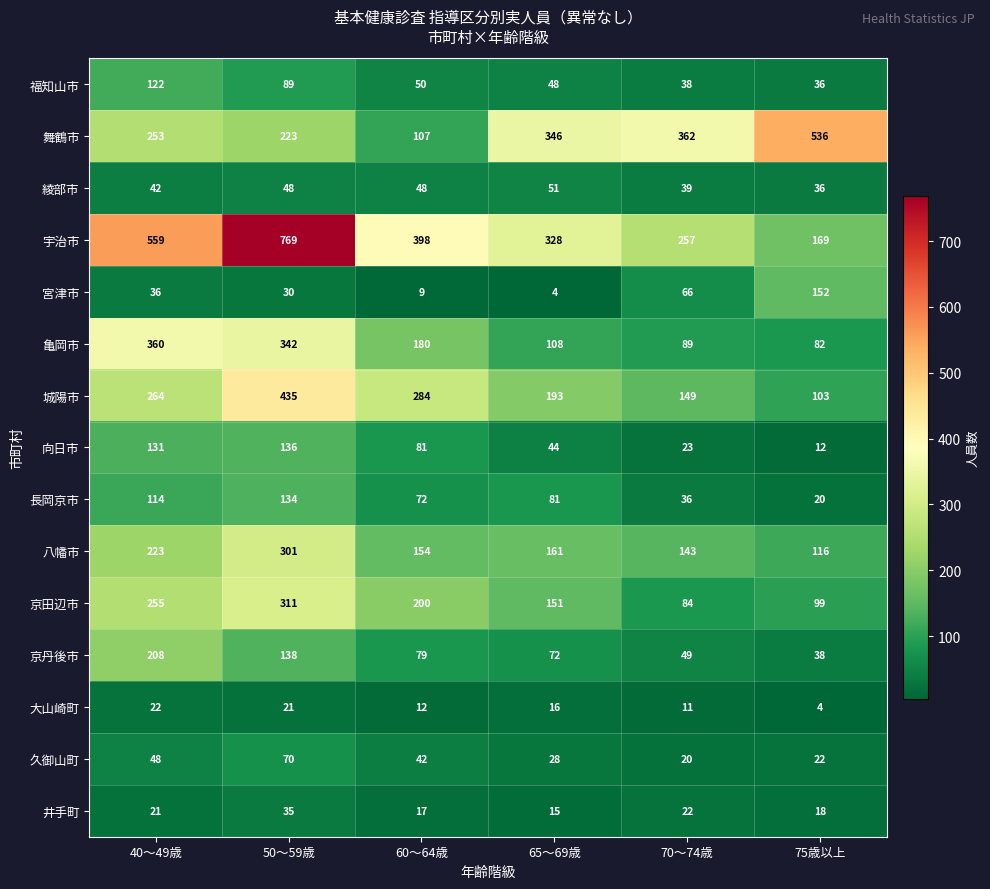

What is the sum of the 大山崎町 values at 60～64歳 and 65～69歳?

28